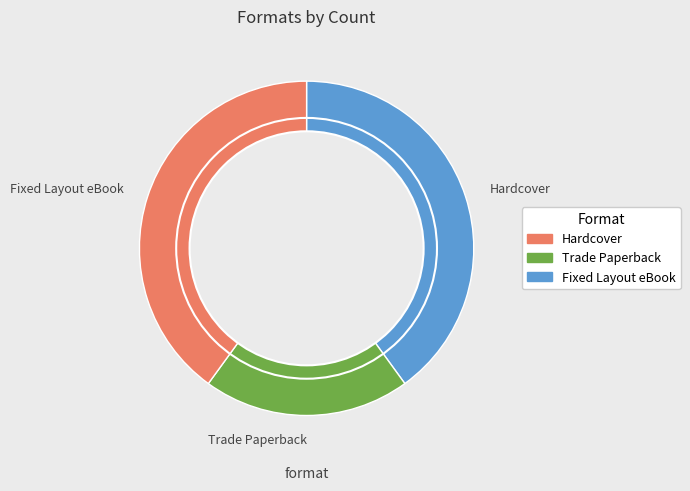

The Fixed Layout eBook slice represents 32% of the pie. True or false?

False